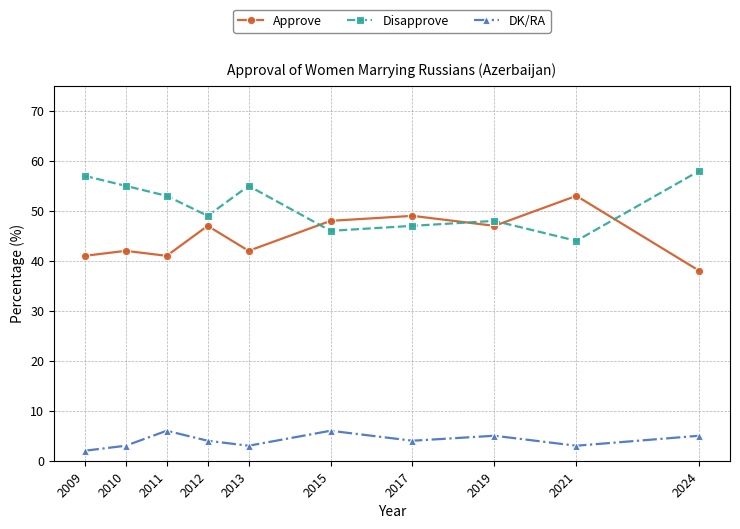

What are all the series names shown in the legend?

Approve, Disapprove, DK/RA